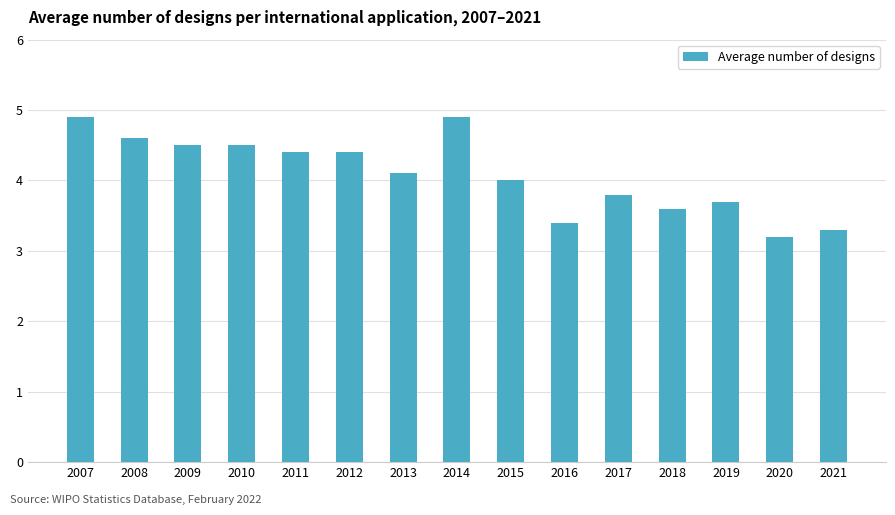

Which has a higher value, 2010 or 2015?

2010